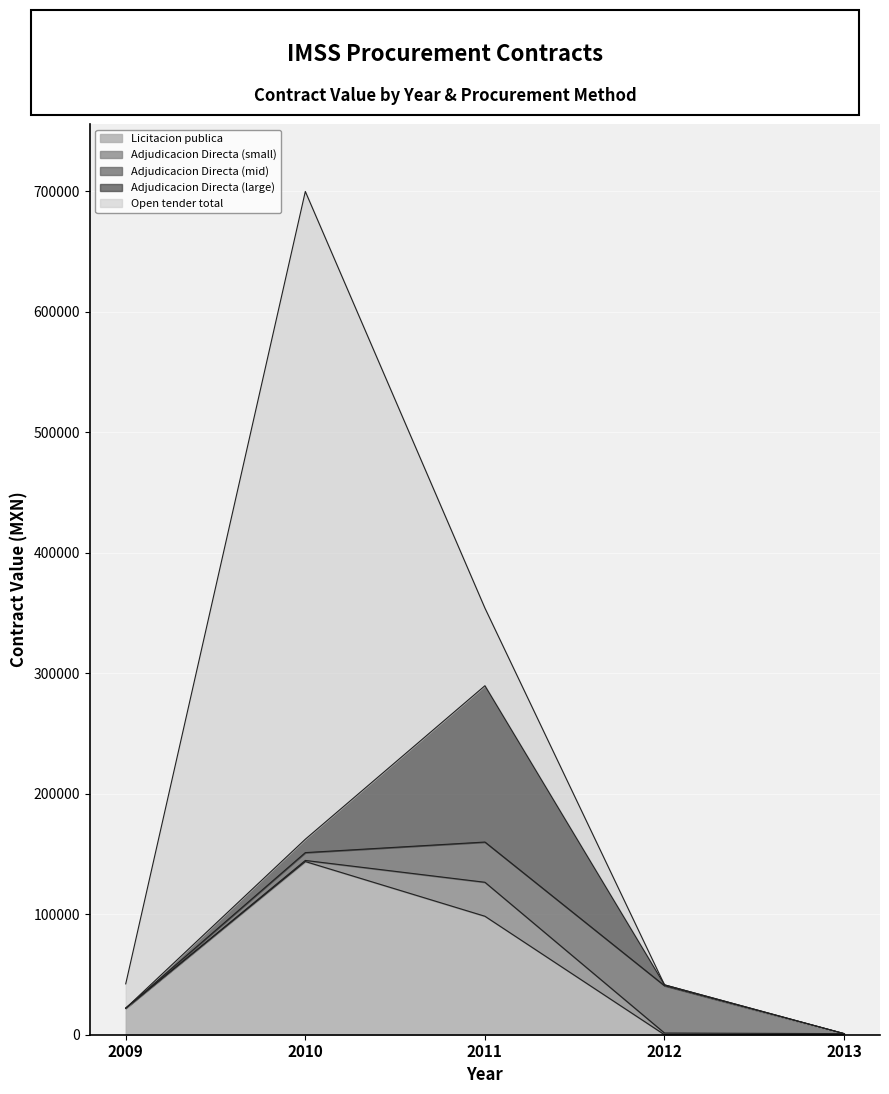

Reading left to right, transcribe all the data shown in this chart.

Licitacion publica: 21996.6	143702.4	98319.2	0.0	0.0
Adjudicacion Directa (small): 0.0	925.7	28188.0	1392.0	909.4
Adjudicacion Directa (mid): 0.0	6496.0	33376.7	39265.1	0.0
Adjudicacion Directa (large): 0.0	11105.3	129721.4	726.7	0.0
Open tender total: 20205.5	537536.9	64456.6	0.0	0.0